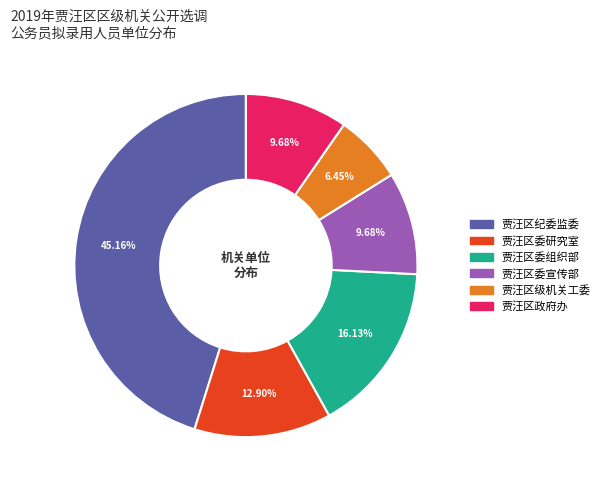

How many segments does this pie chart have?

6